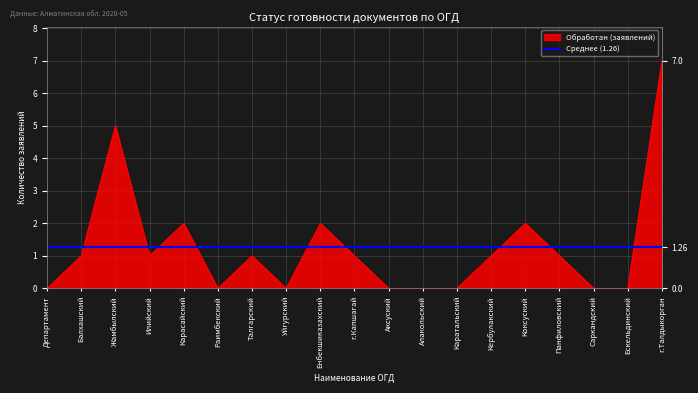

Which has a higher value, Карасайский or Талгарский?

Карасайский